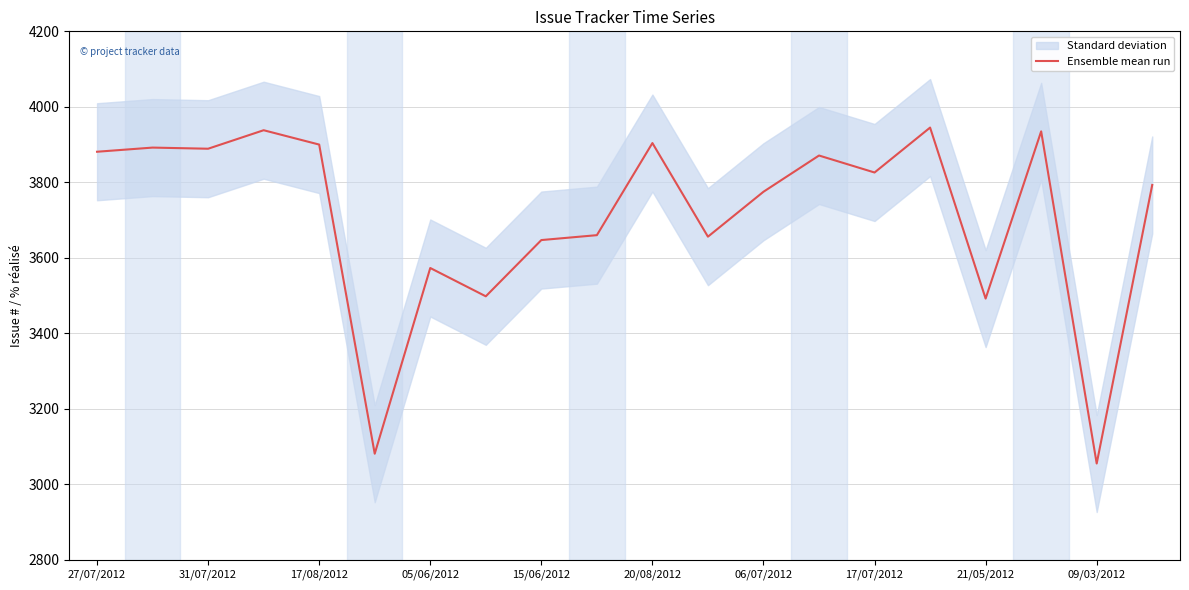

The Ensemble mean run series shows 978 at 27/07/2012. True or false?

False